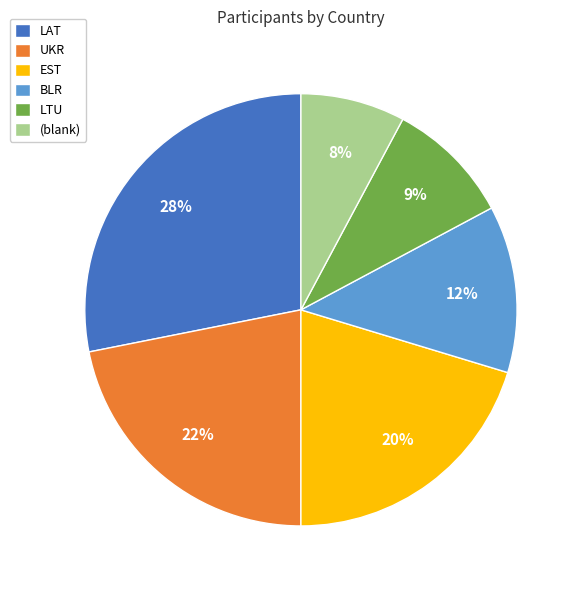

To the nearest percent, what is the average slice percentage?

17%